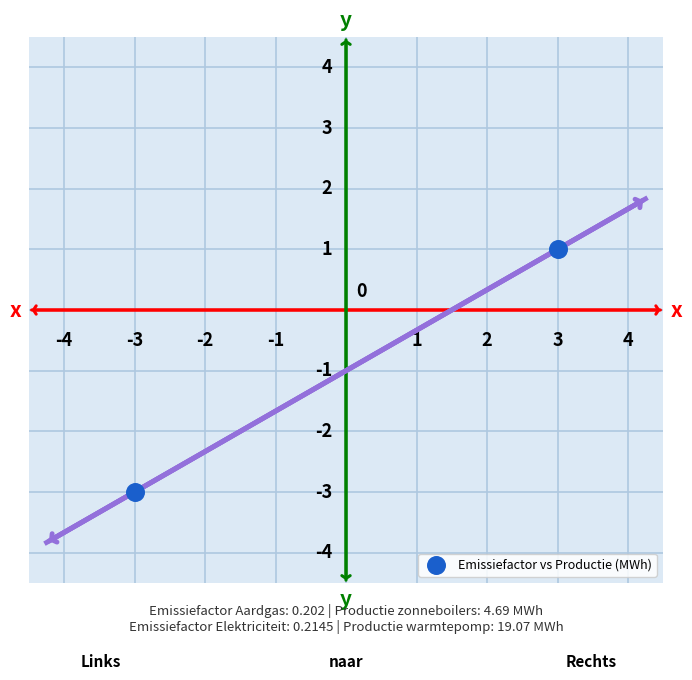

What Y value in the scatter plot is closest to -1?

-3